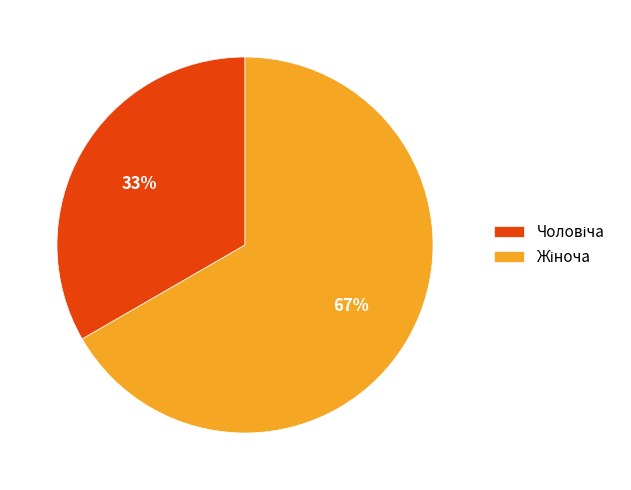

Is there any slice that represents more than half of the pie?

Yes